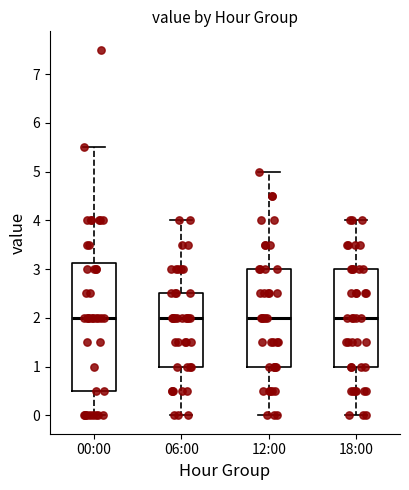

Reading left to right, transcribe this box plot: for each box, give where its median line is, the range the box spans, and where its two whiskers end, as read against the y-axis. The values are not printed on the chart, so give them approximately, as read against the axis.

00:00: median 2.0, box 0.5 to 3.1, whiskers 0.0 to 5.5
06:00: median 2.0, box 1.0 to 2.5, whiskers 0.0 to 4.0
12:00: median 2.0, box 1.0 to 3.0, whiskers 0.0 to 5.0
18:00: median 2.0, box 1.0 to 3.0, whiskers 0.0 to 4.0